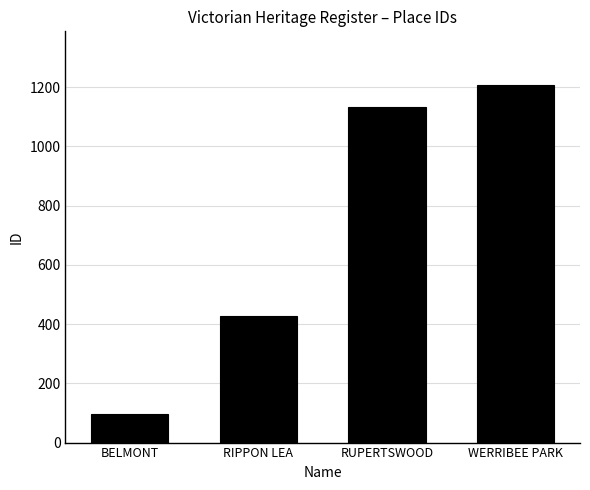

True or false: the data shows 573 at WERRIBEE PARK.

False